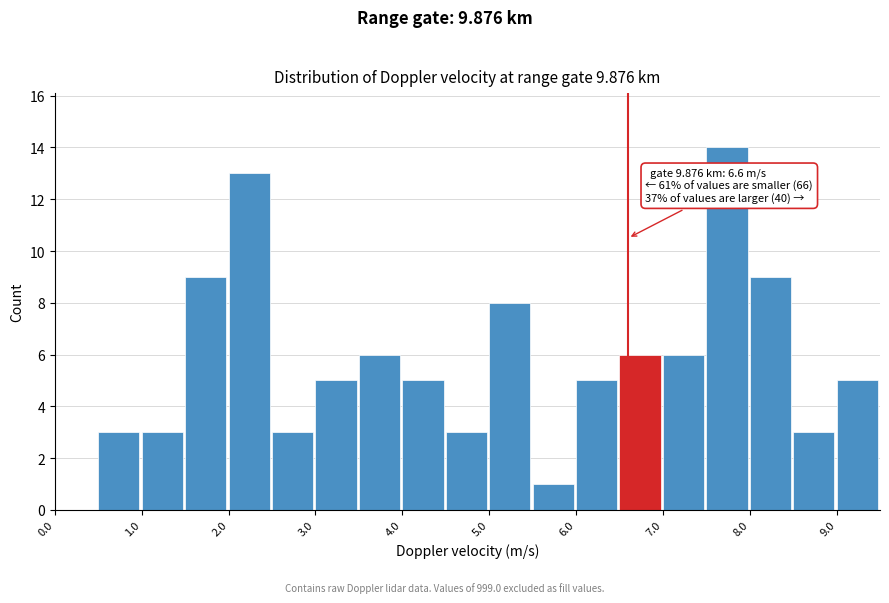

Which range on the x-axis has the tallest bar?

7.5 to 8.0